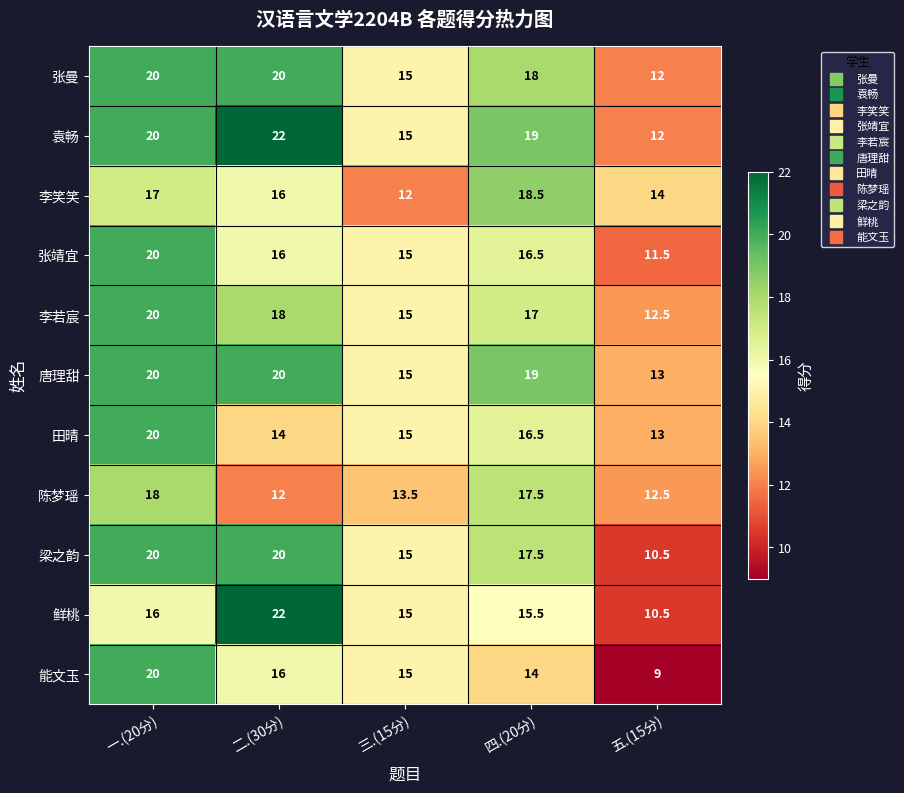

At which category is the sum across all series the highest?

一.(20分)